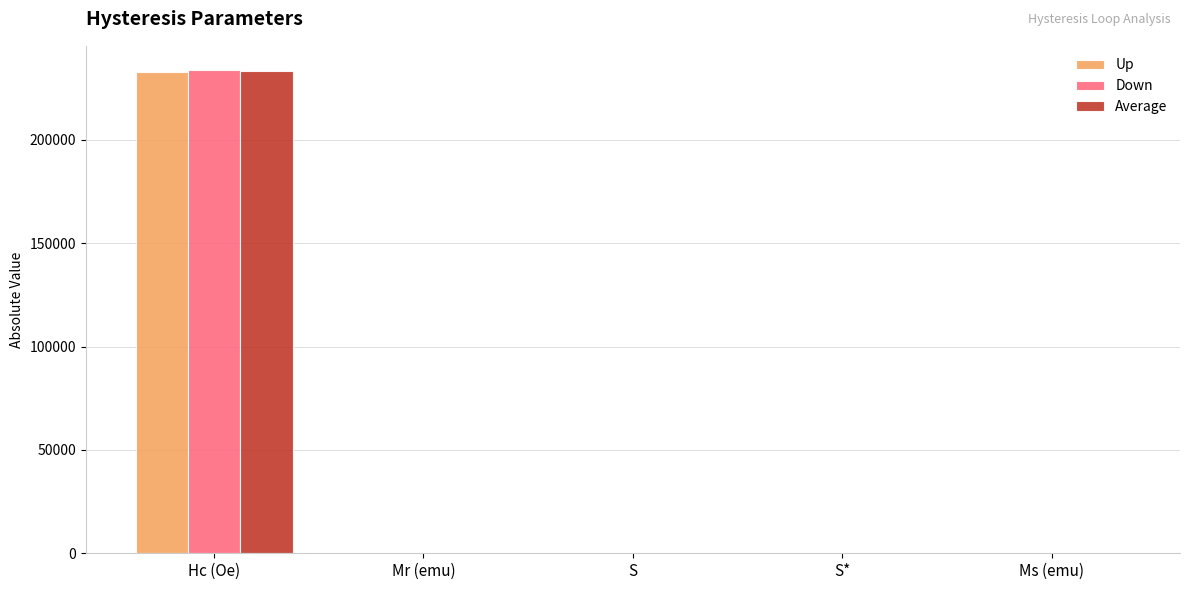

Count the number of data series in this chart.

3